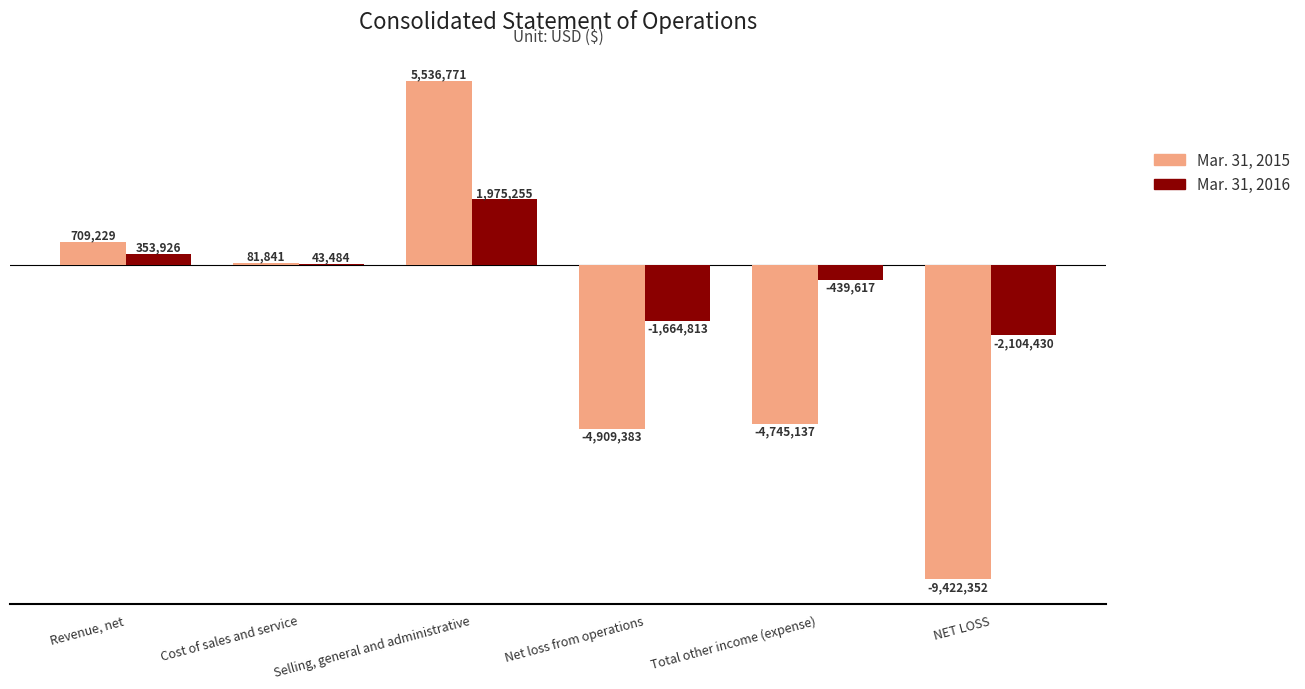

What are all the series names shown in the legend?

Mar. 31, 2015, Mar. 31, 2016